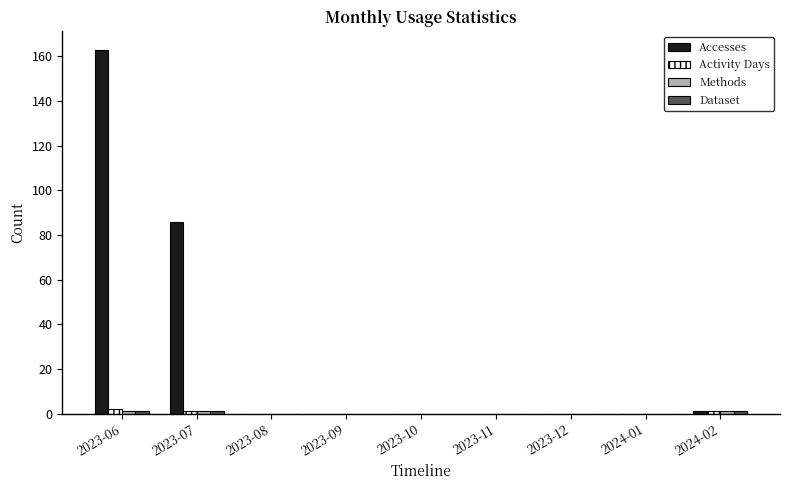

What is the maximum value shown in the chart?

163